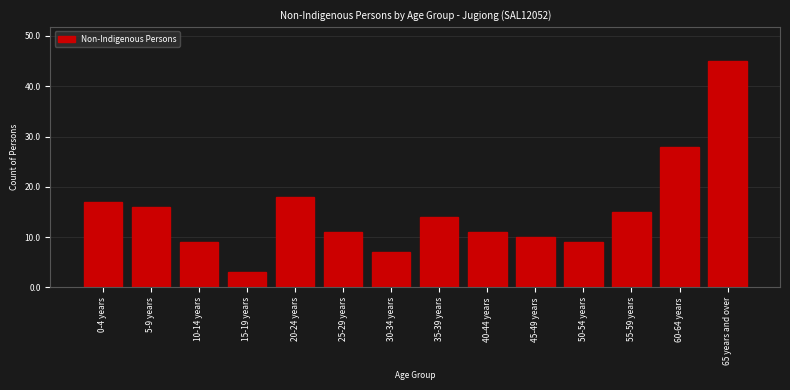

Reading left to right, extract all data points from this chart.

0-4 years=17	5-9 years=16	10-14 years=9	15-19 years=3	20-24 years=18	25-29 years=11	30-34 years=7	35-39 years=14	40-44 years=11	45-49 years=10	50-54 years=9	55-59 years=15	60-64 years=28	65 years and over=45